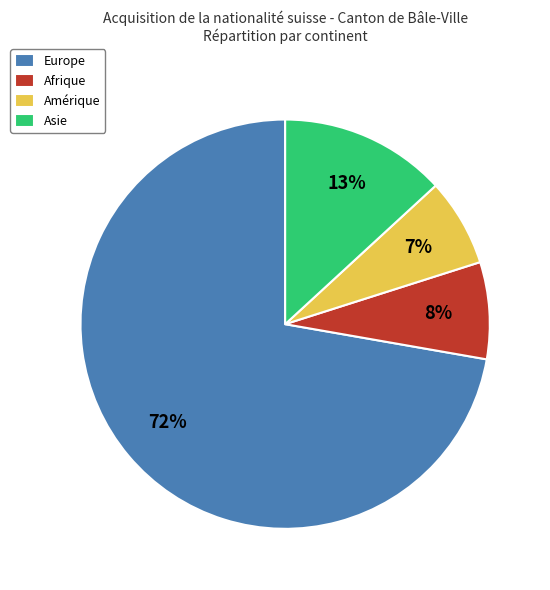

Which has a higher value, Europe or Amérique?

Europe